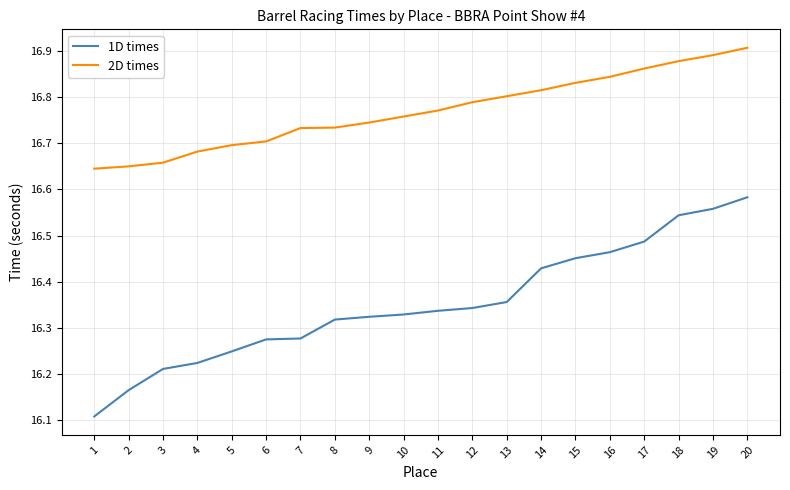

What is the sum of all 1D times values?

327.0